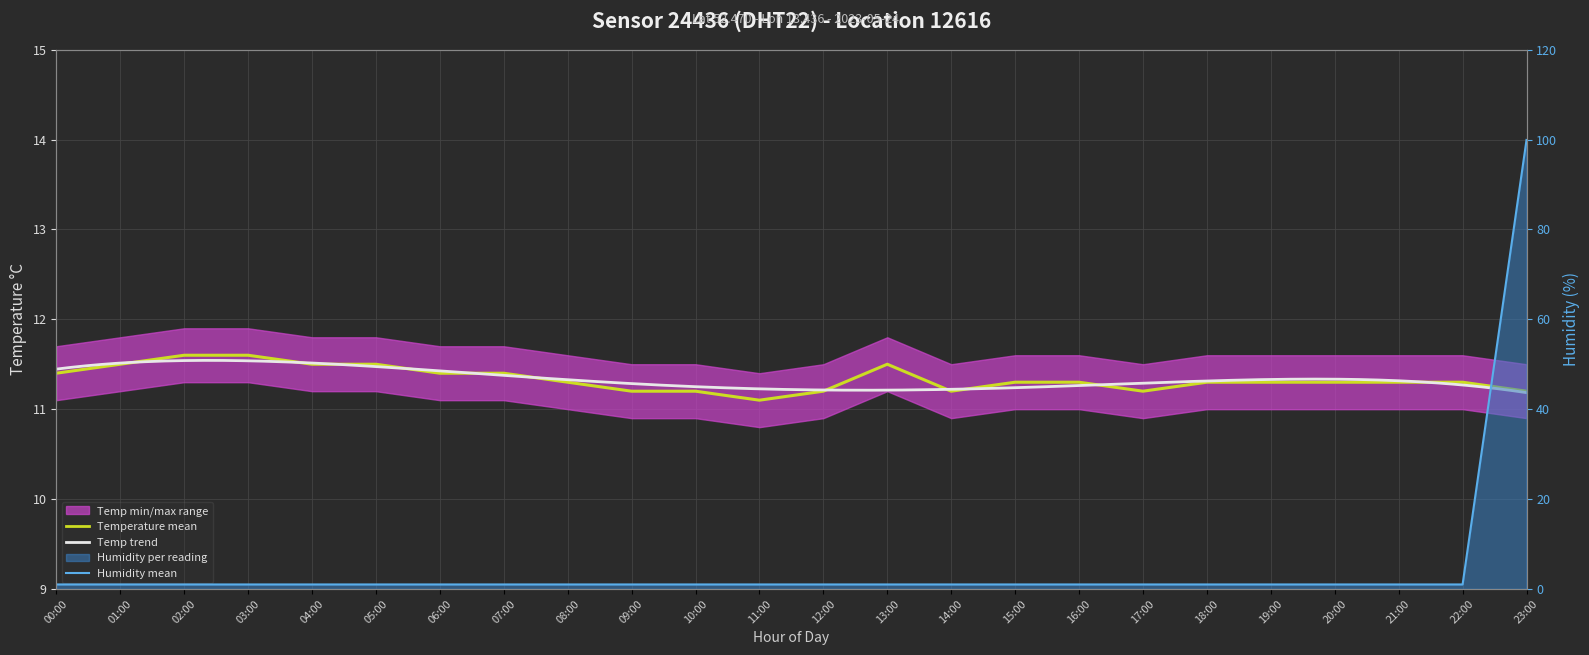

What is the difference between the second highest and minimum values in the temperature series?

0.5